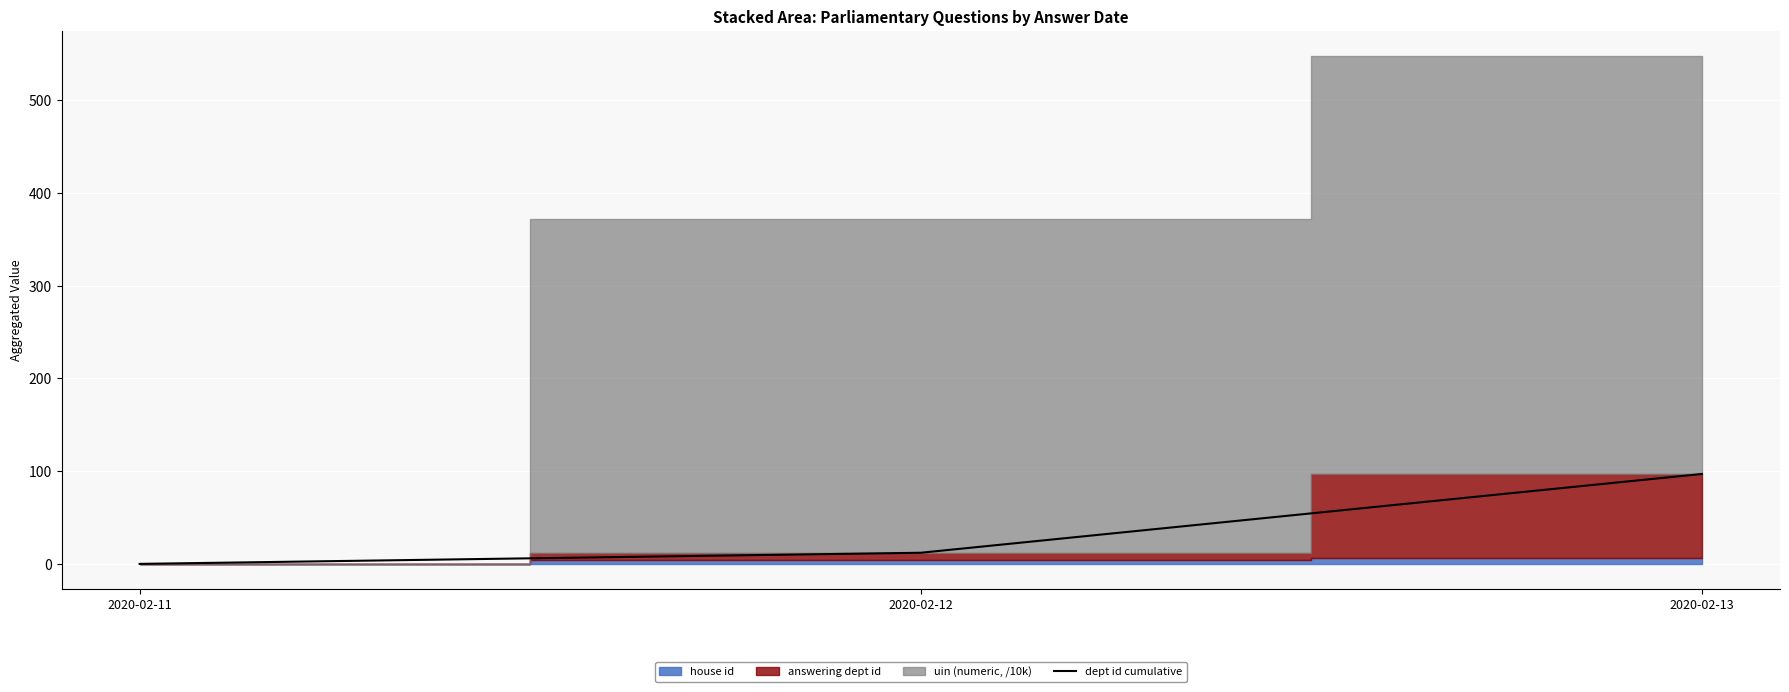

How many categories are shown in the chart?

3